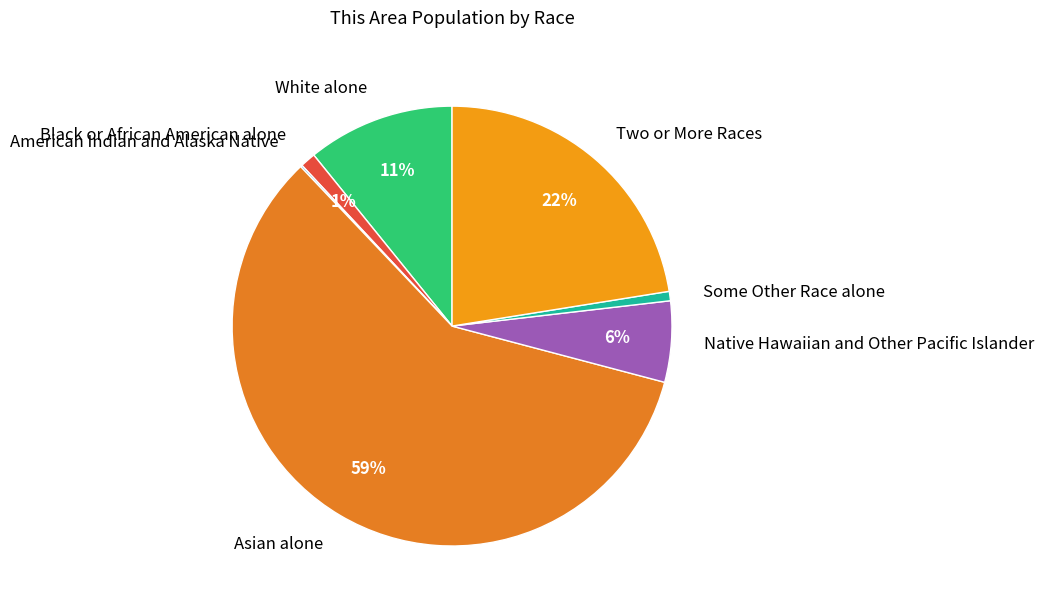

Which slice is the largest?

Asian alone